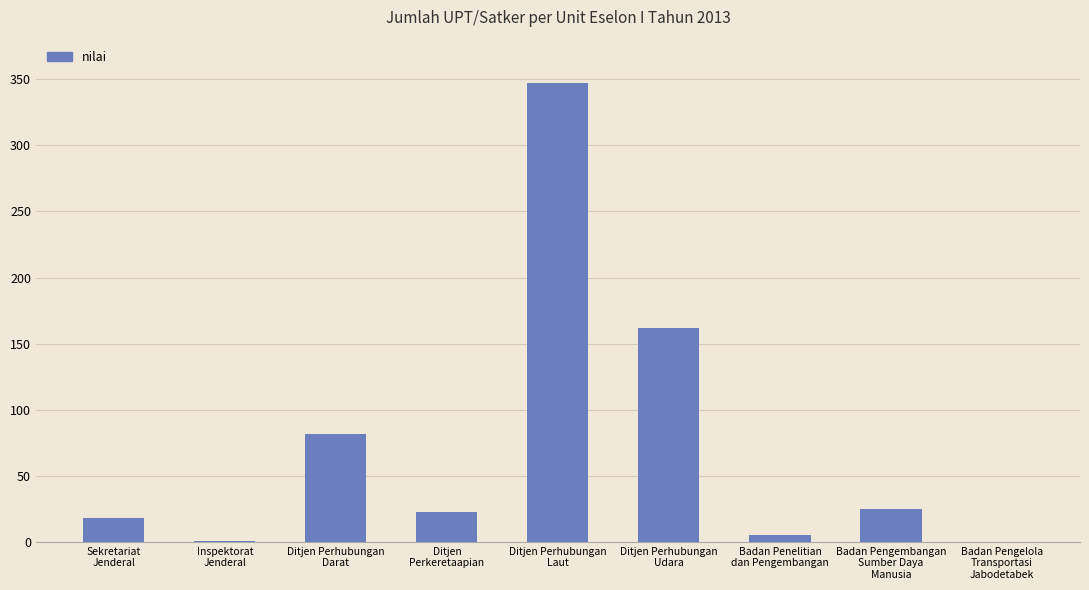

What is the difference between the values at Ditjen Perhubungan
Udara and Ditjen Perhubungan
Laut?

185